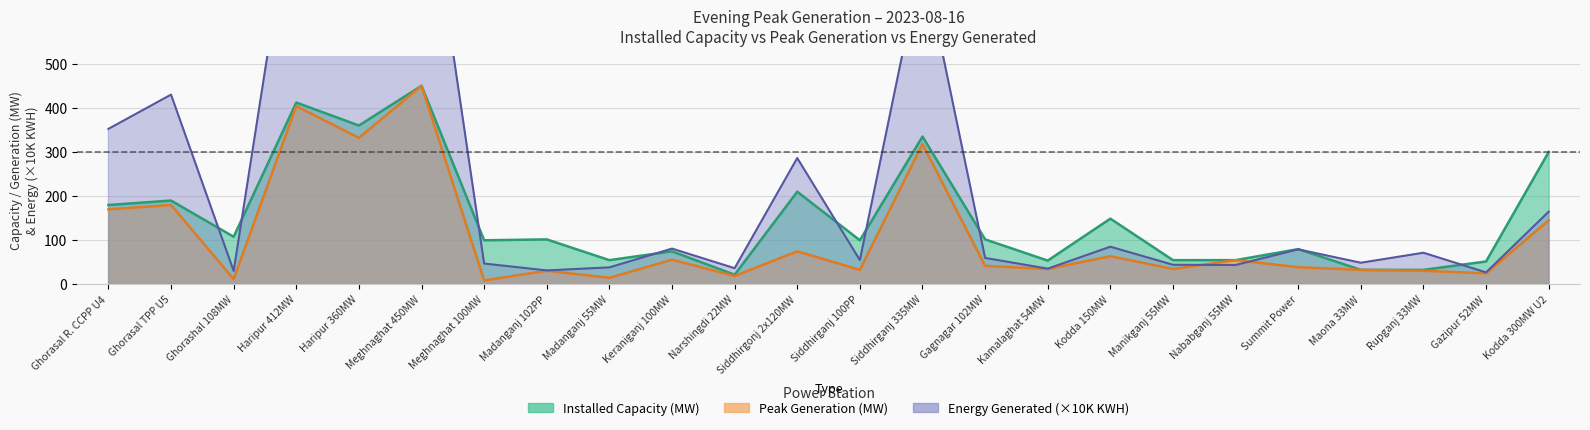

The value of energy at Rupganj 33MW is 123.9. True or false?

False